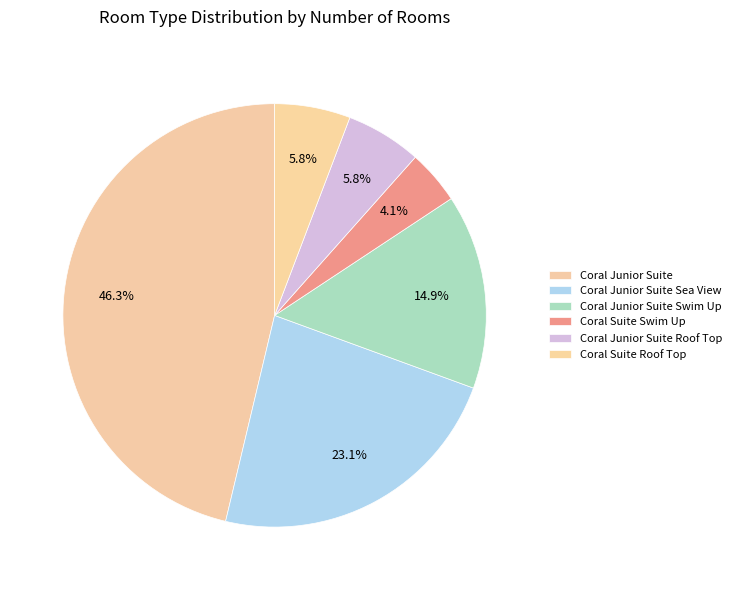

To the nearest percent, what is the difference between the largest and smallest slice percentages?

42%